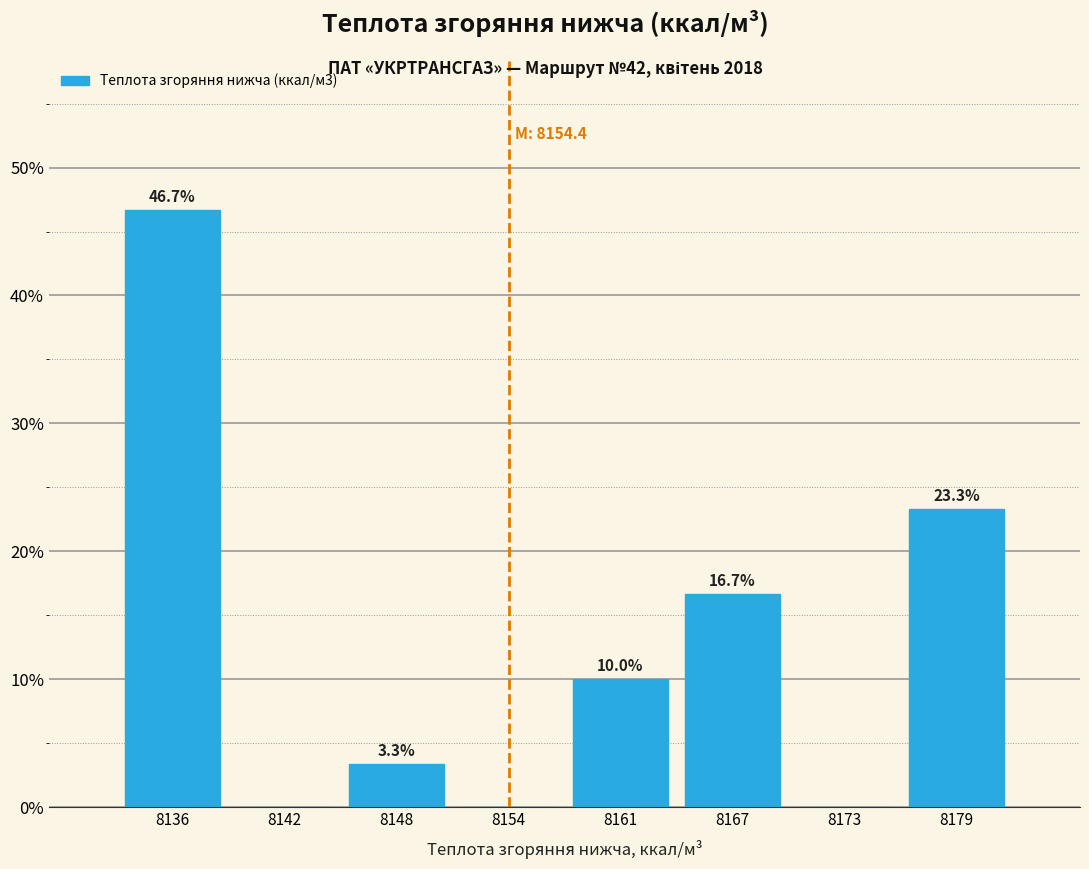

Which range on the x-axis has the tallest bar?

8133 to 8139